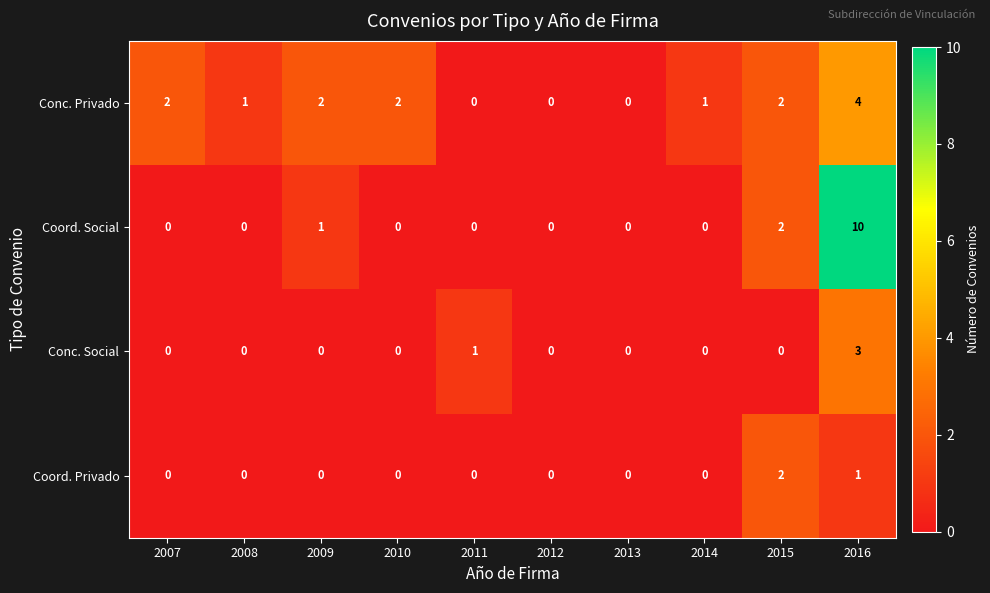

What is the difference between the maximum and minimum values in the Conc. Privado series?

4